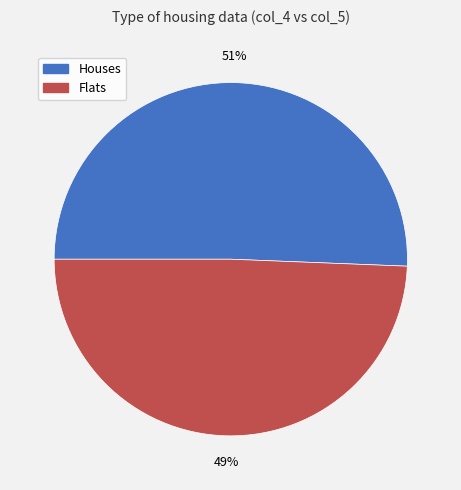

Is there any slice that represents more than half of the pie?

Yes